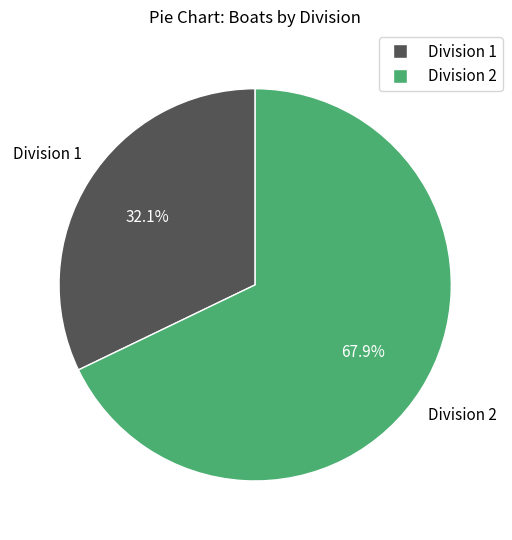

Is it true that Division 1 is 32% of the pie?

True